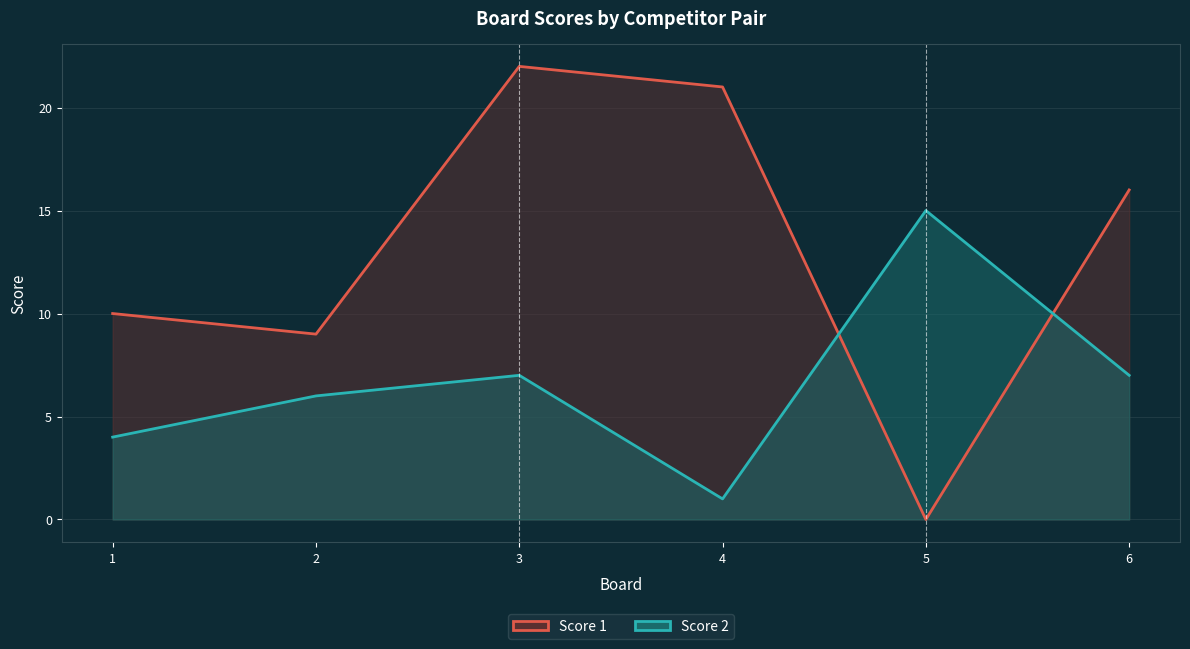

How many values in the Score 2 series exceed 7?

1